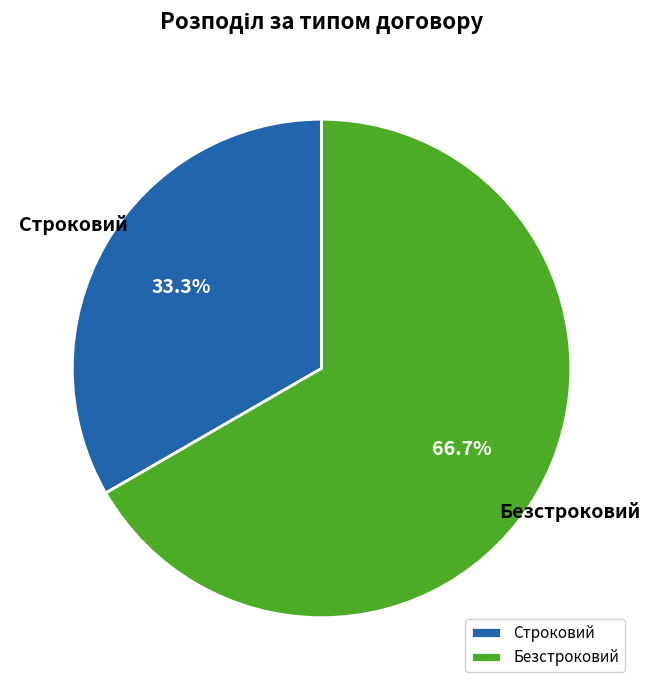

Which slice represents more than half of the pie?

Безстроковий